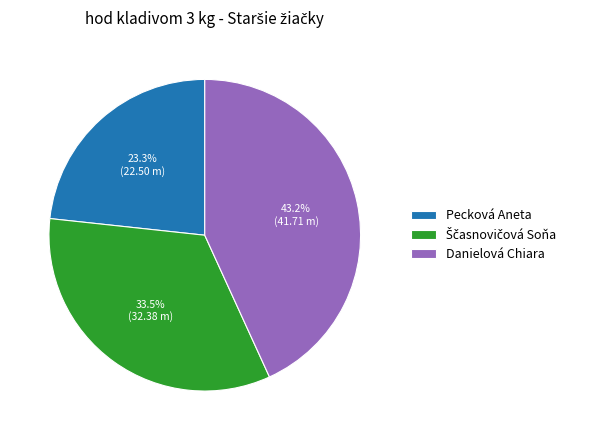

Approximately how many times larger is the value at Danielová Chiara compared to Pecková Aneta?

1.9